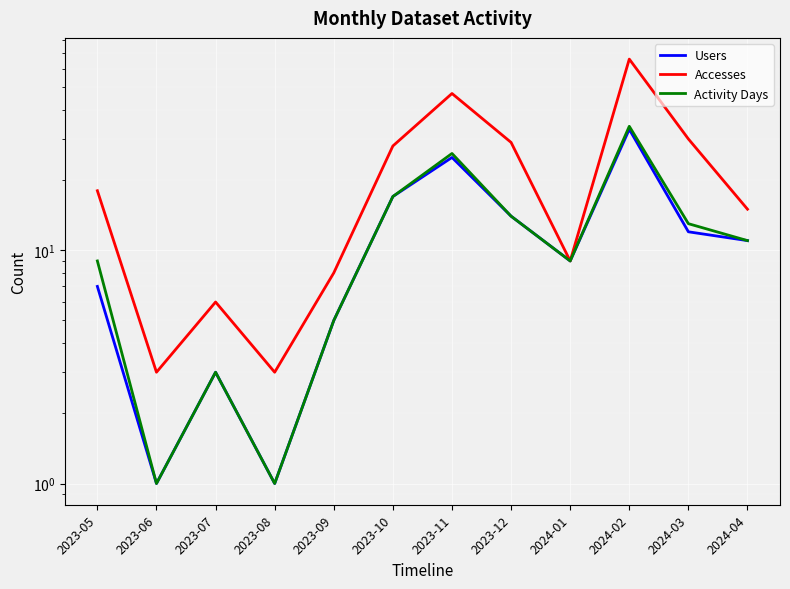

Is it true that Accesses equals 14 at 2024-01?

False